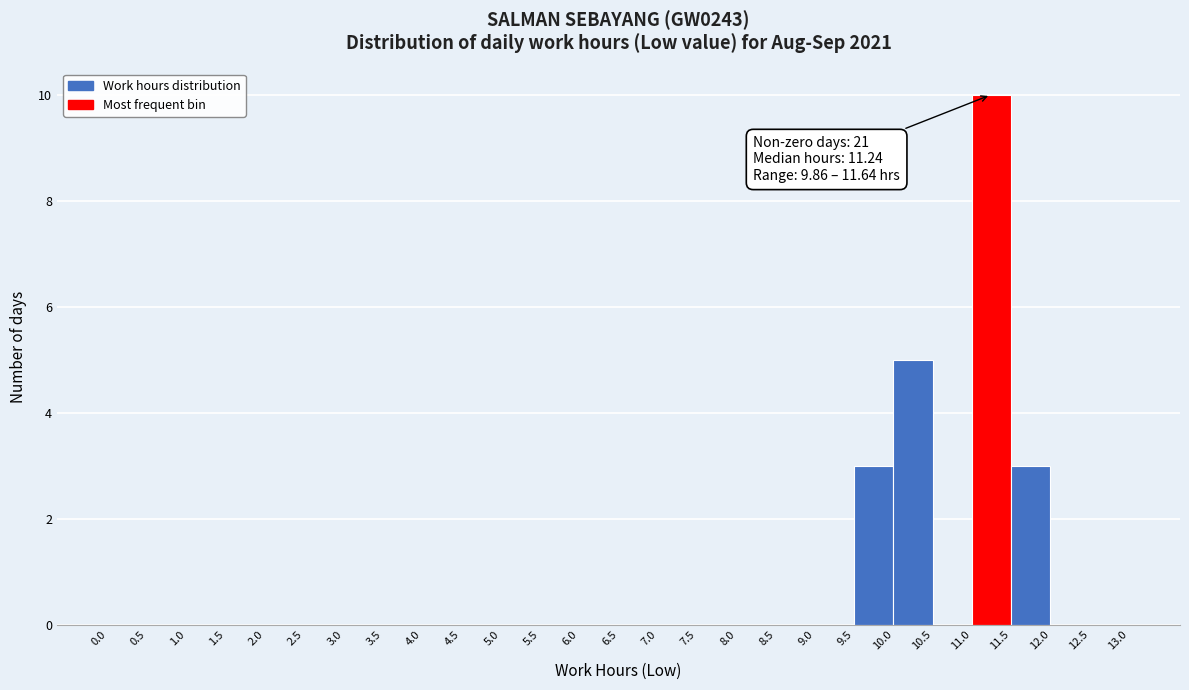

Which range on the x-axis has the tallest bar?

11.0 to 11.5